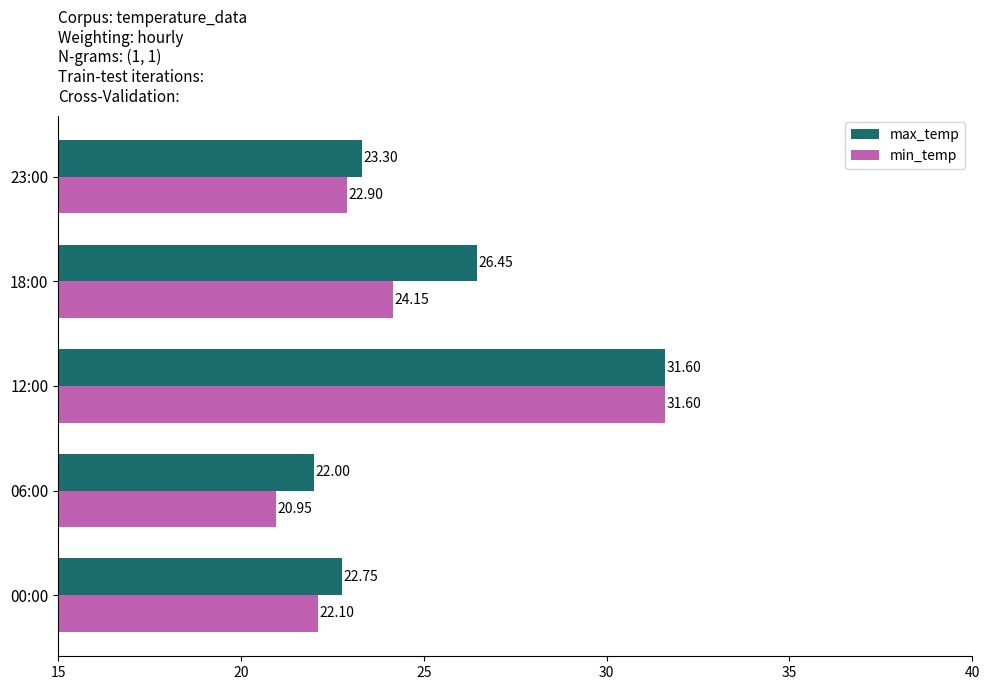

List the labels in order of max_temp value, largest first.

12:00, 18:00, 23:00, 00:00, 06:00